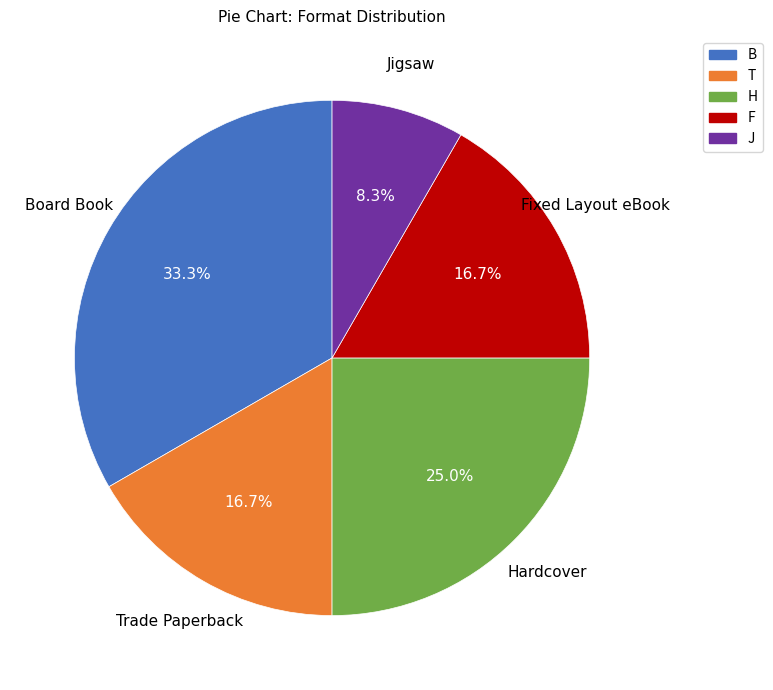

Does any single category account for the majority?

No